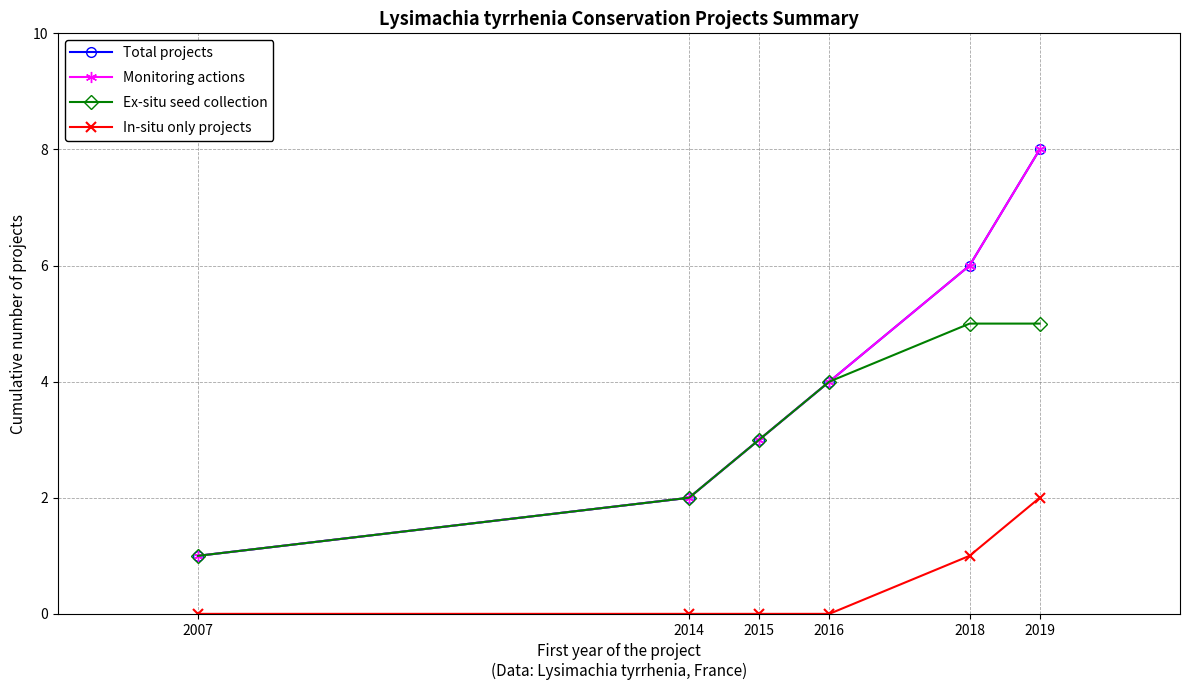

What is the difference between the maximum and minimum values in the Monitoring actions series?

7